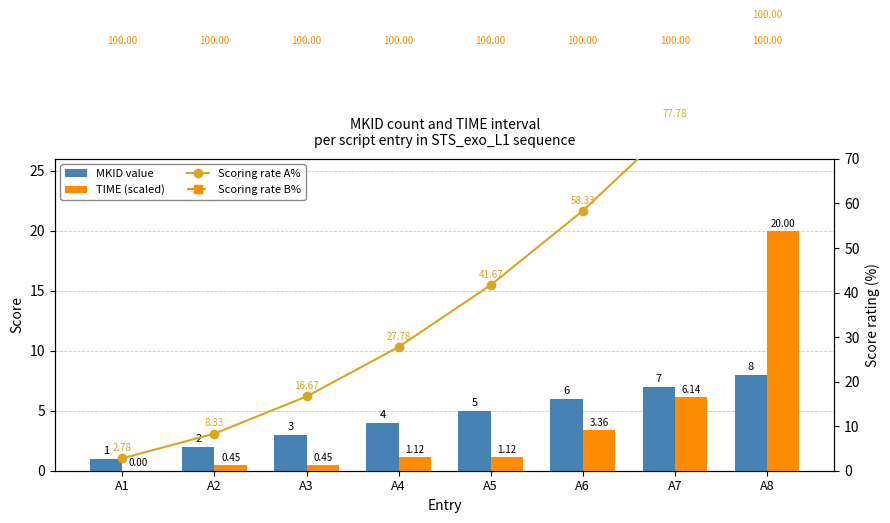

The value of Scoring rate A% at A7 is 26.7. True or false?

False